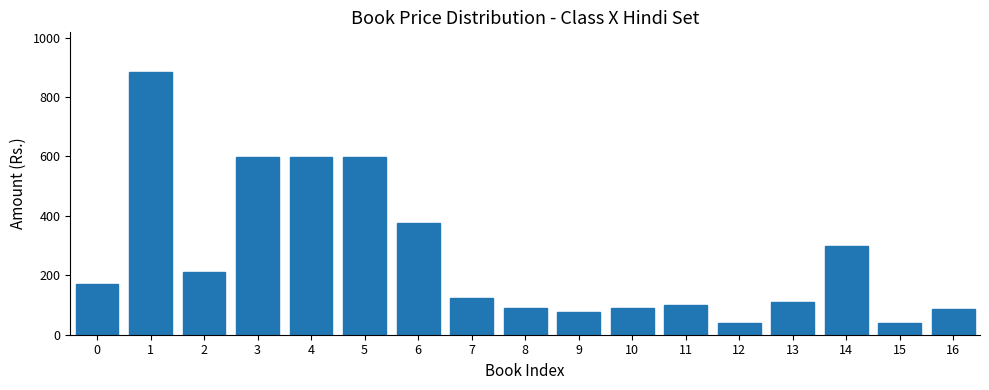

Reading left to right, extract all data points from this chart.

170	885	210	599	599	599	375	125	90	75	90	100	40	110	300	40	85